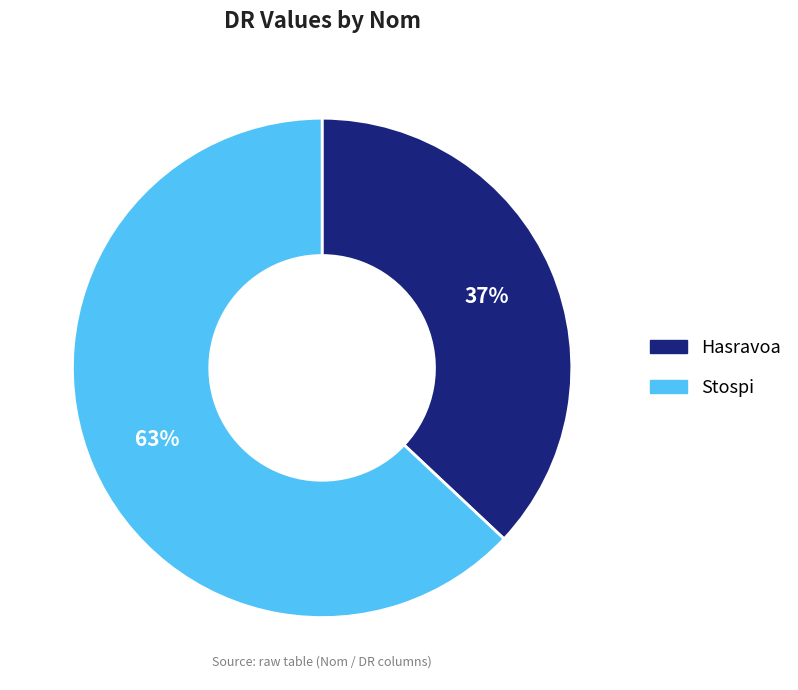

True or false: Stospi accounts for 74% of the total.

False